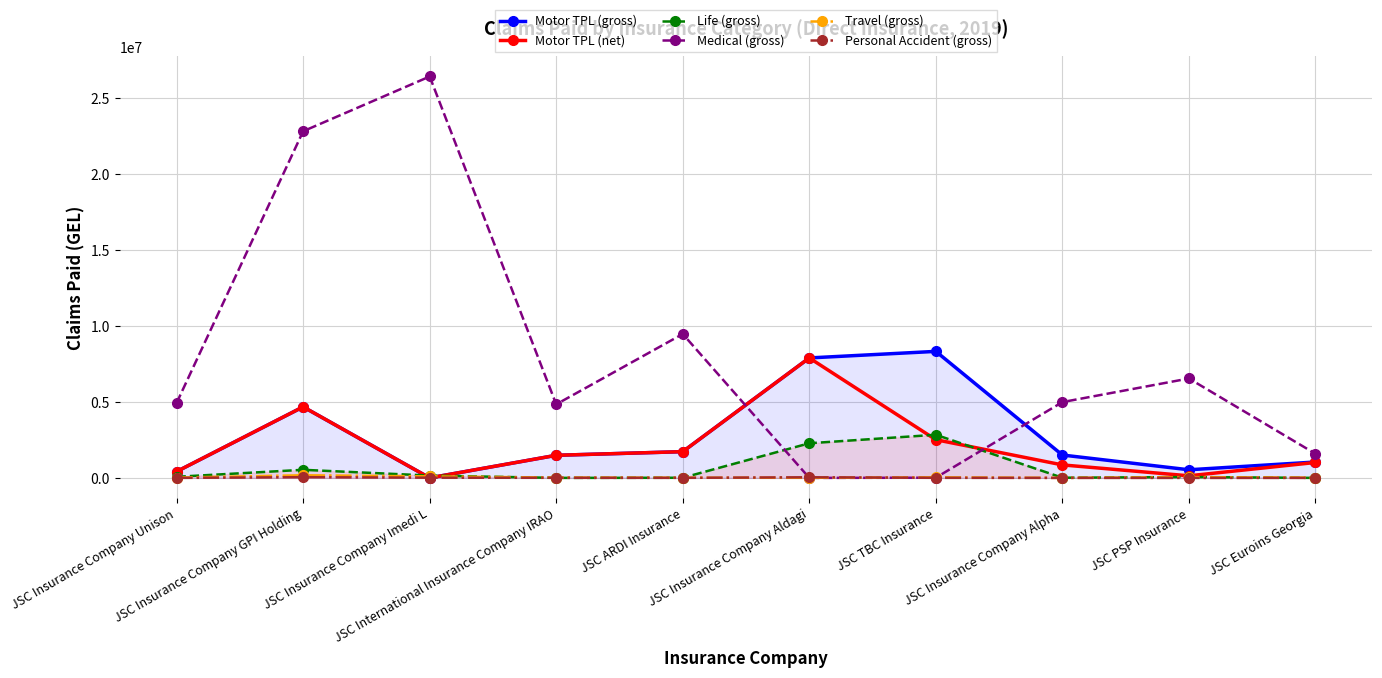

How many times do Motor TPL (gross) and Life (gross) cross each other?

2